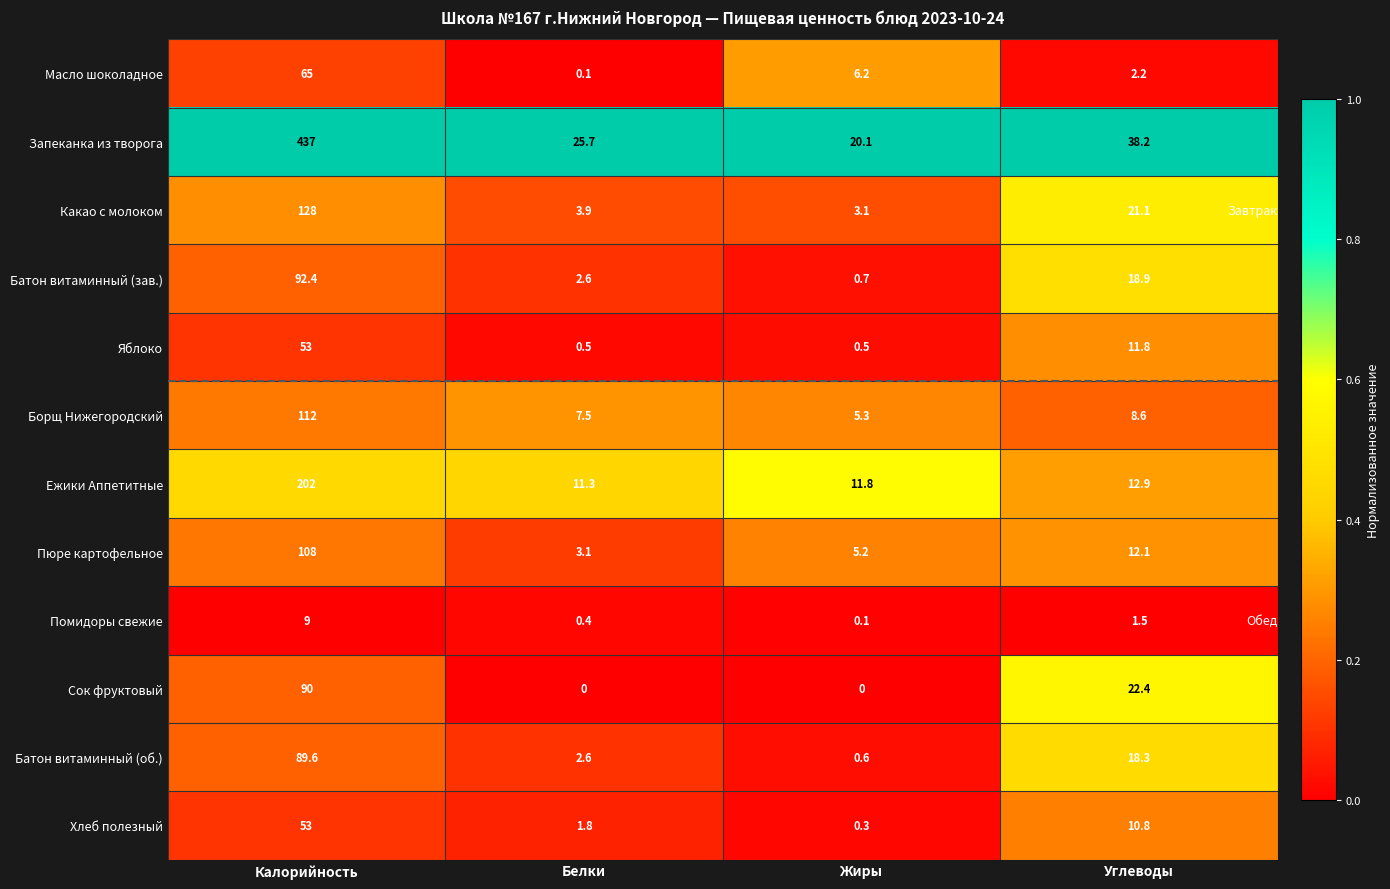

What is the difference between the Пюре картофельное values at Углеводы and Калорийность?

95.9